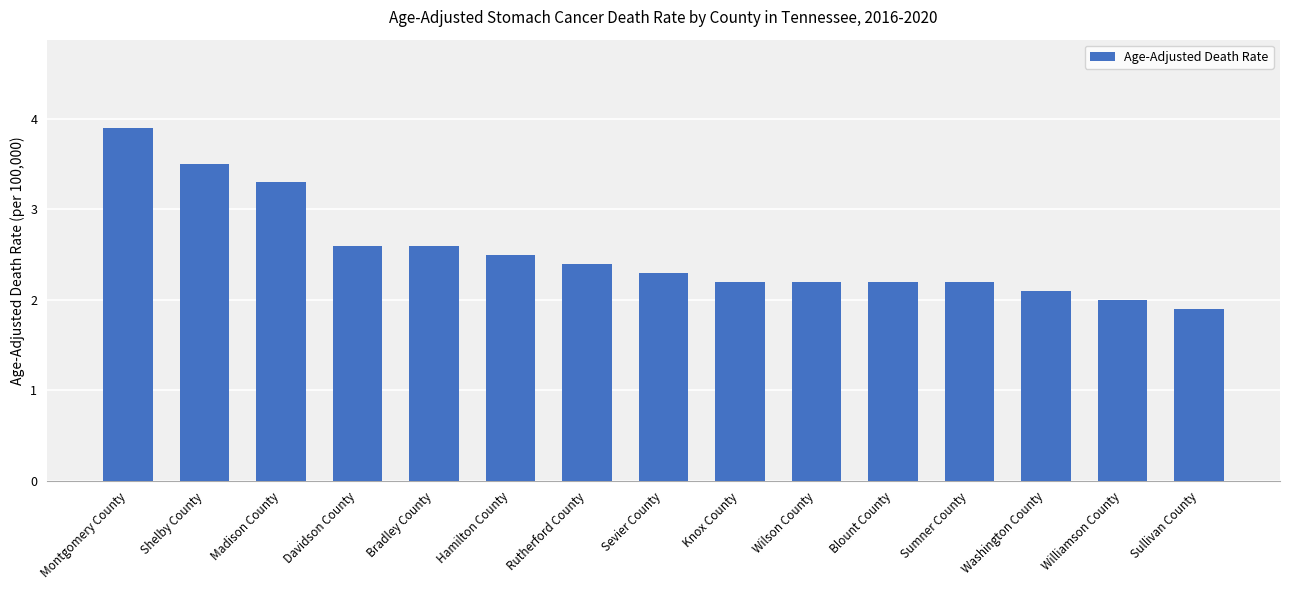

The value at Shelby County is 5.7. True or false?

False